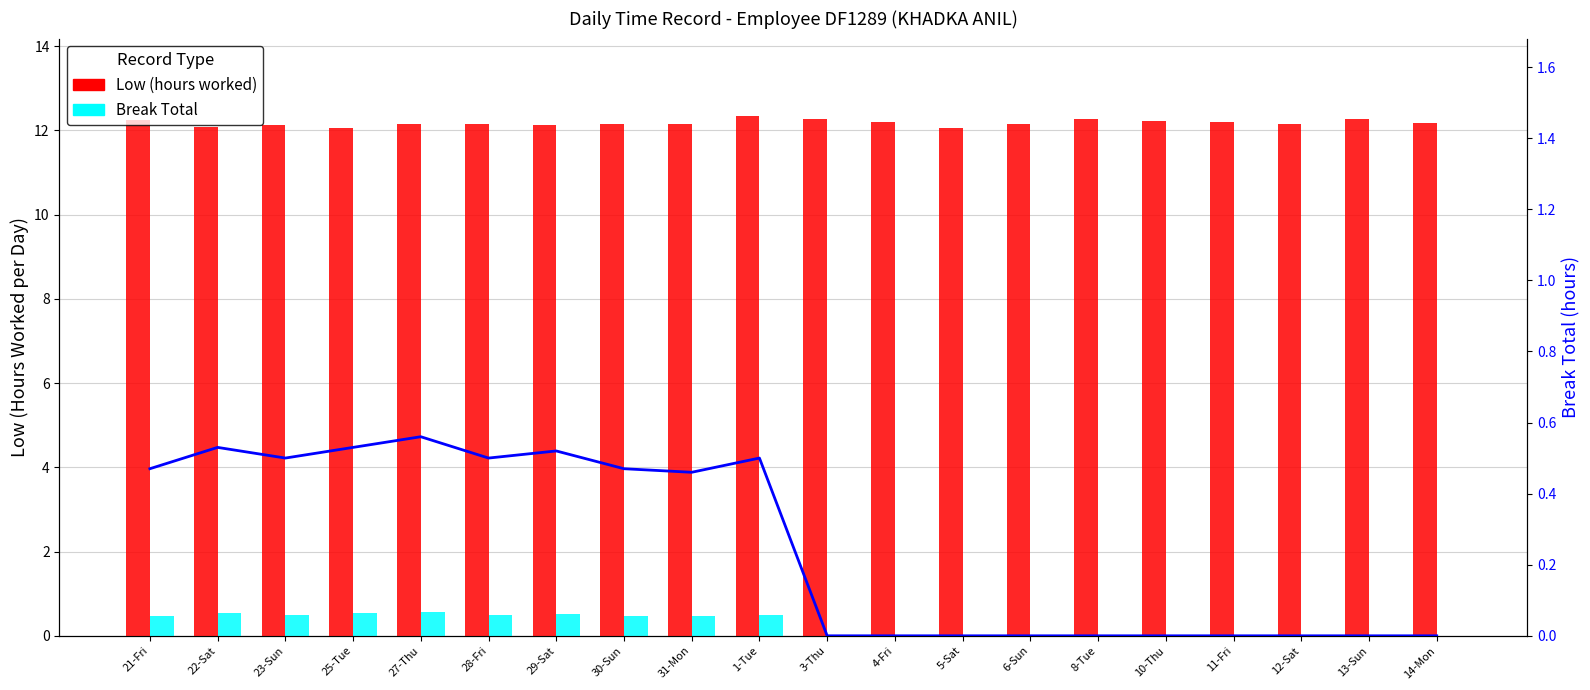

Which category has the lowest value in the Low (hours worked) series?

25-Tue